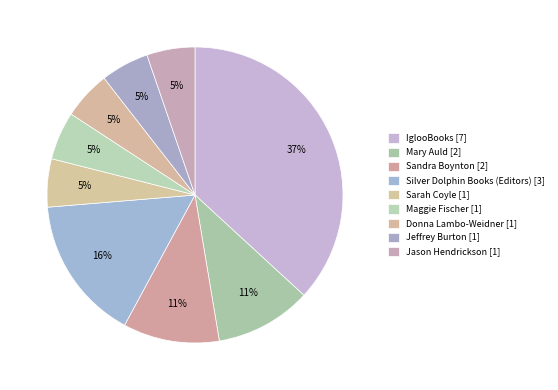

What is the smallest slice in the pie chart?

Sarah Coyle